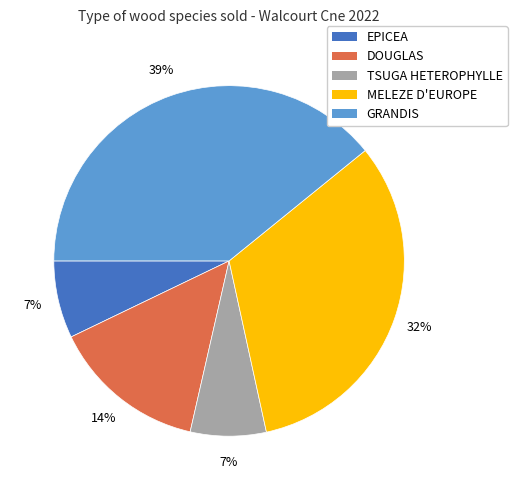

Is there a majority slice in this chart?

No